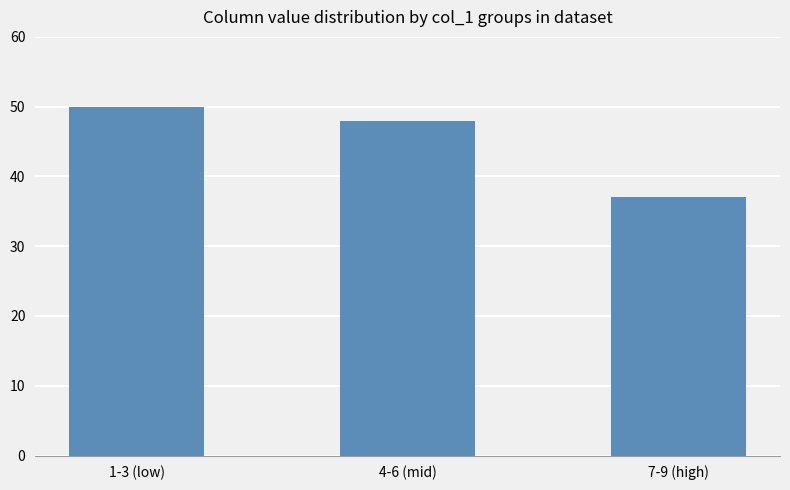

True or false: the data shows 12 at 1-3 (low).

False